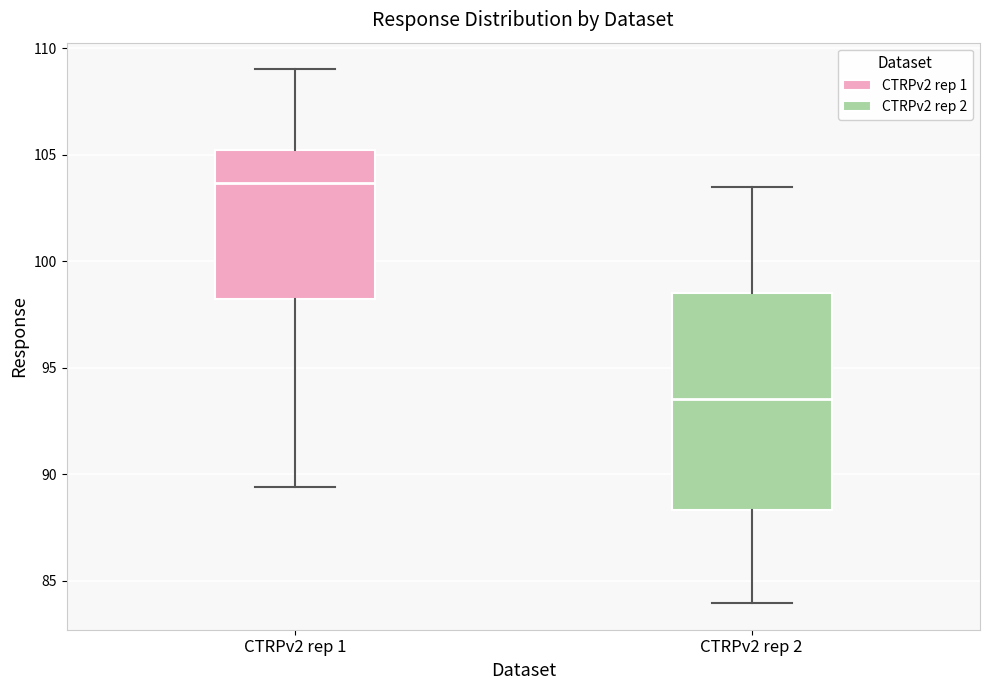

Reading left to right, transcribe this box plot: for each box, give where its median line is, the range the box spans, and where its two whiskers end, as read against the y-axis. The values are not printed on the chart, so give them approximately, as read against the axis.

CTRPv2 rep 1: median 103.5, box 98.0 to 105.0, whiskers 89.5 to 109.0
CTRPv2 rep 2: median 93.5, box 88.5 to 98.5, whiskers 84.0 to 103.5